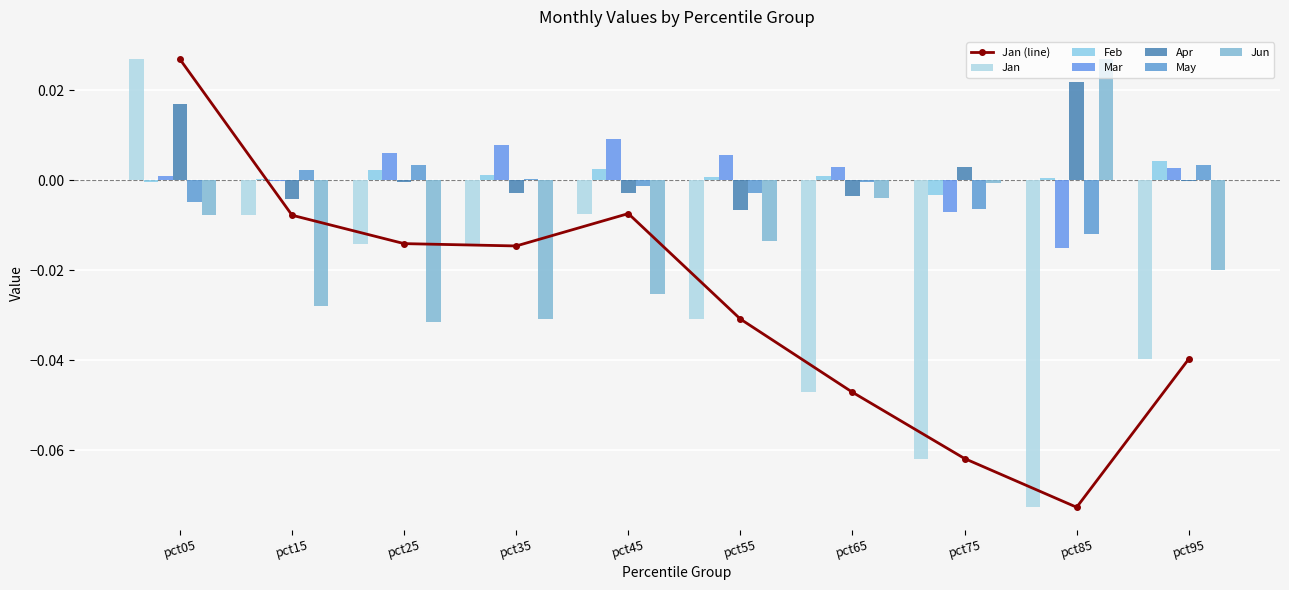

What is the total value across all series at pct65?

-0.1